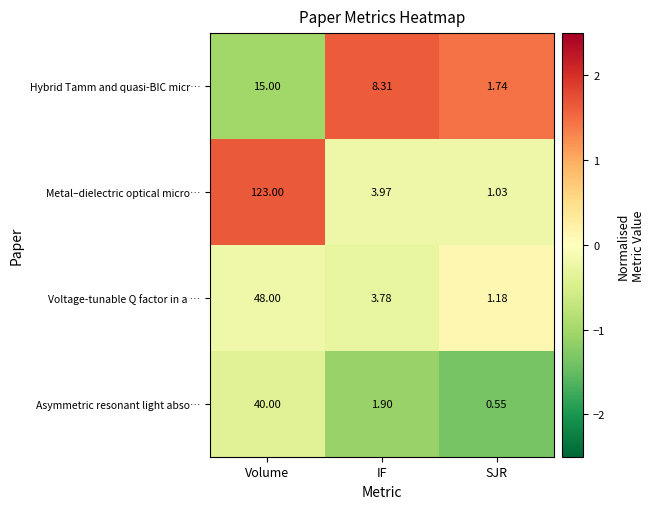

Where does the Hybrid Tamm and quasi-BIC micr… series first go above 8?

Volume